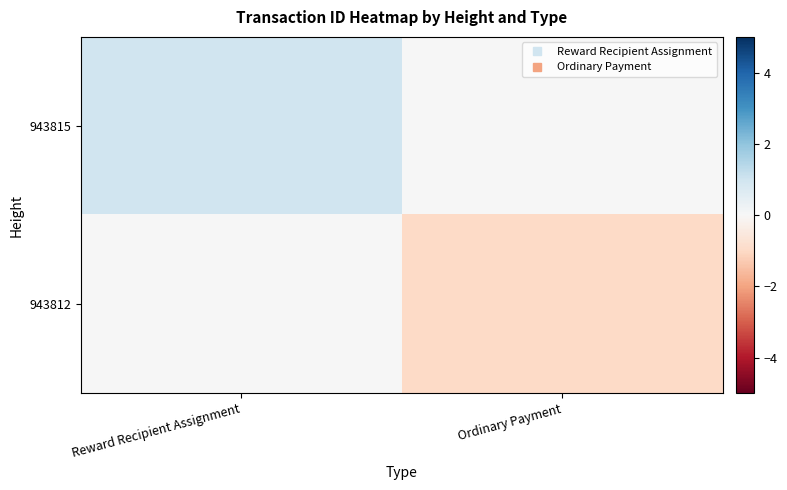

Reading right to left, what are all the values shown in this chart?

943815: Ordinary Payment=0.0	Reward Recipient Assignment=1.0
943812: Ordinary Payment=-1.0	Reward Recipient Assignment=0.0